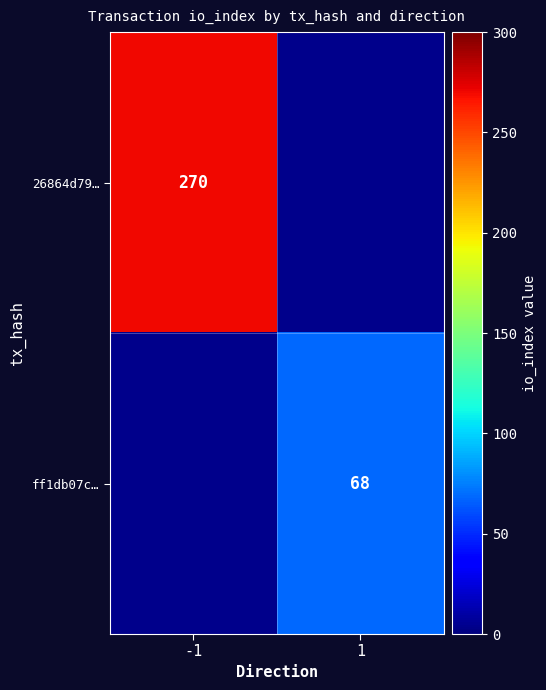

At how many categories does at least one series exceed 81?

1